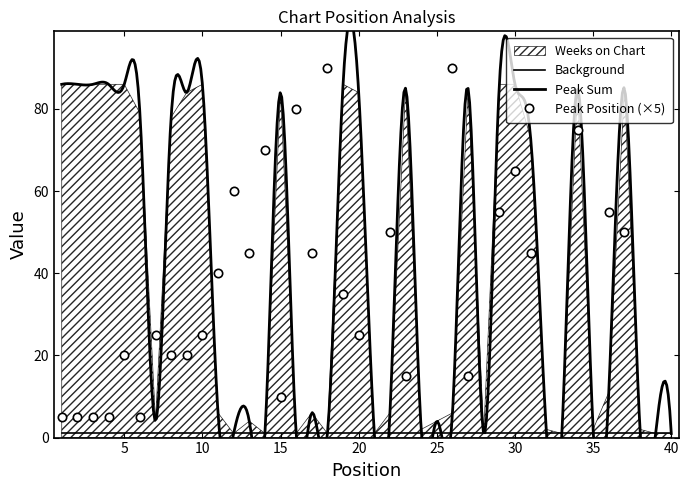

Which category has the lowest value across all series?

1